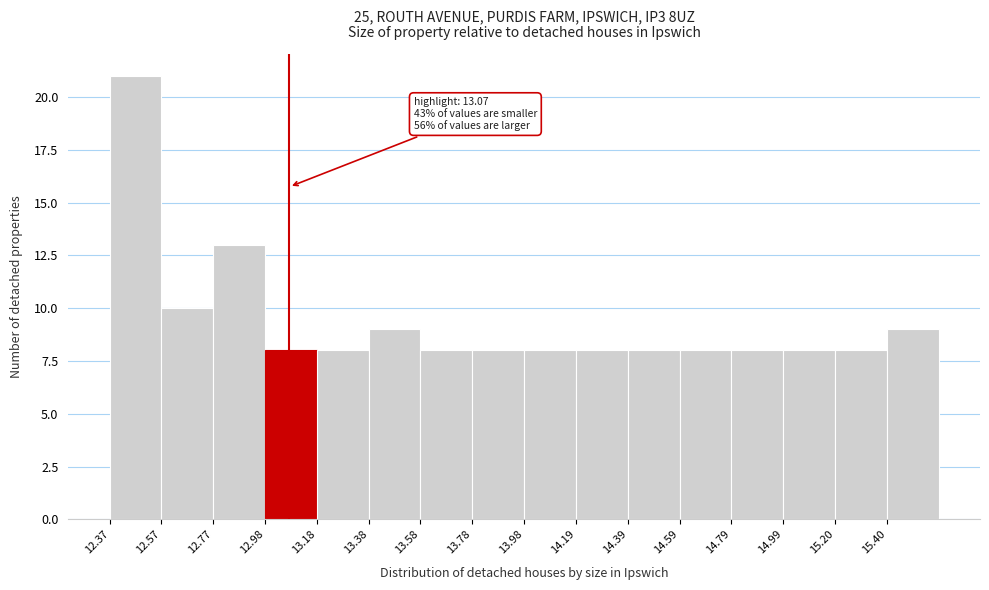

Which range on the x-axis has the tallest bar?

12.35 to 12.55